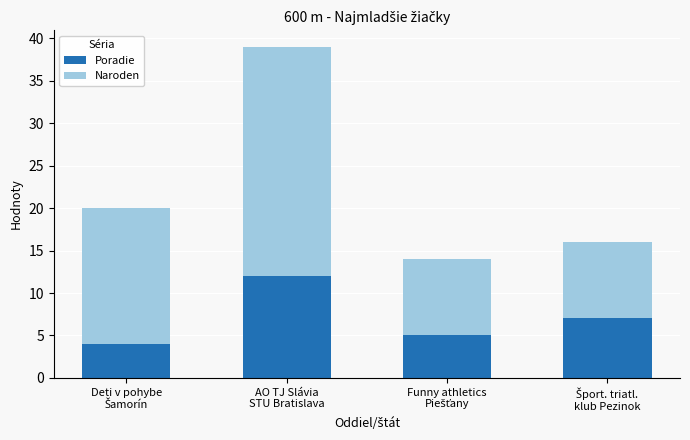

What is the difference between the second highest and minimum values in the Poradie series?

3